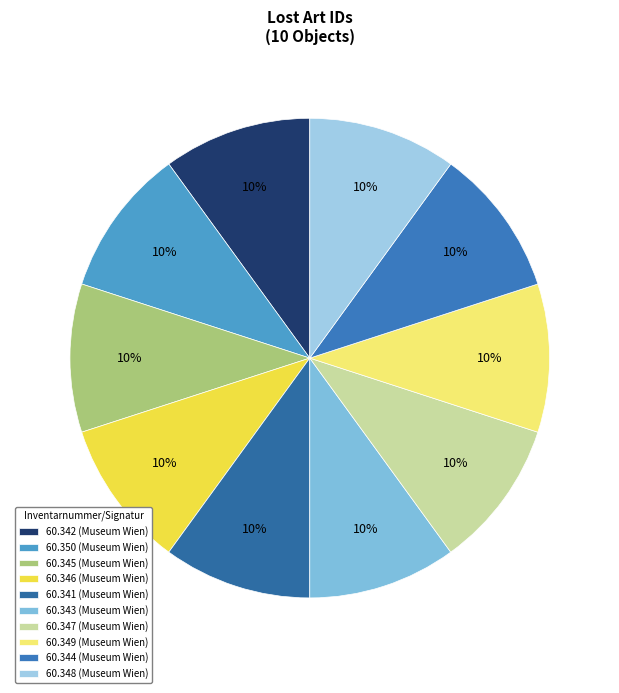

Which has a higher value, 60.350 (Museum Wien) or 60.342 (Museum Wien)?

60.350 (Museum Wien)